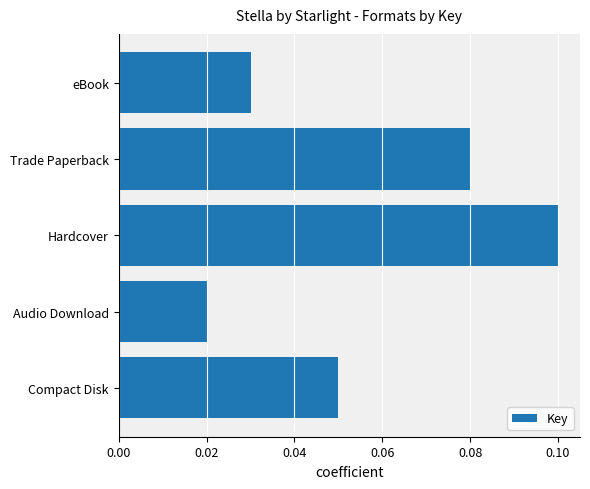

The value at Hardcover is 0.1. True or false?

True